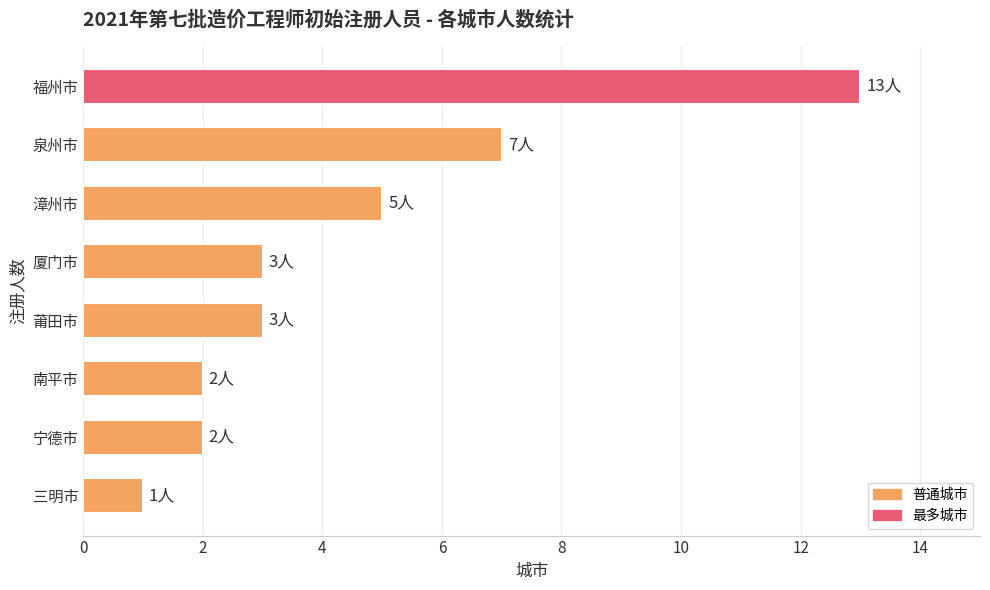

Reading bottom to top, transcribe all the data shown in this chart.

三明市=1	宁德市=2	南平市=2	莆田市=3	厦门市=3	漳州市=5	泉州市=7	福州市=13